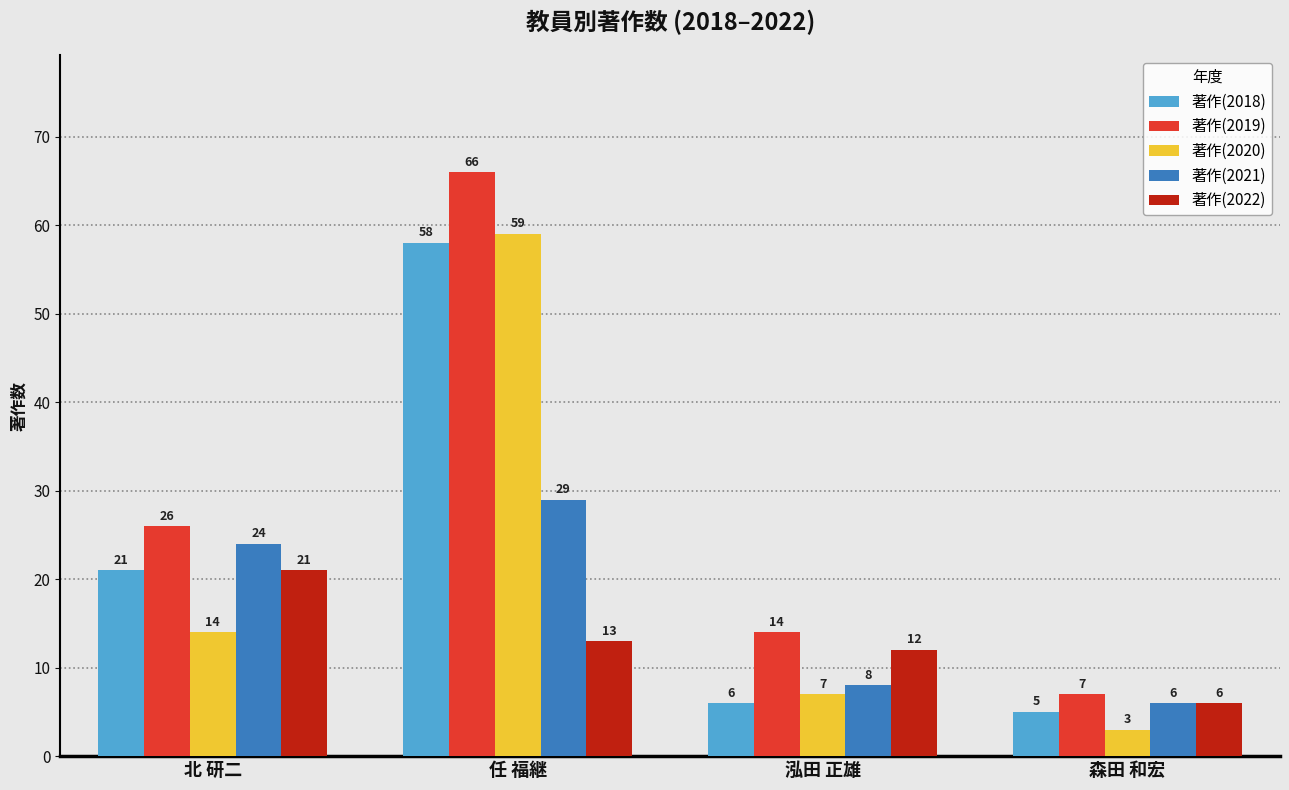

What is the smallest value displayed?

3